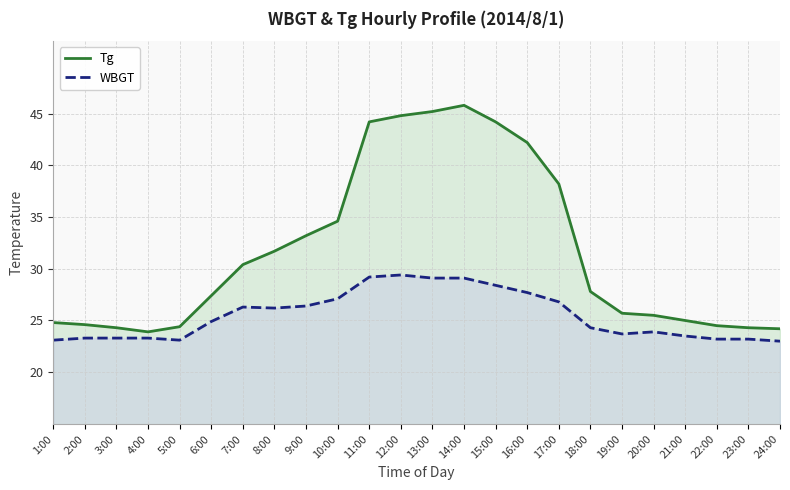

What is the difference between the second highest and minimum values in the WBGT series?

6.2